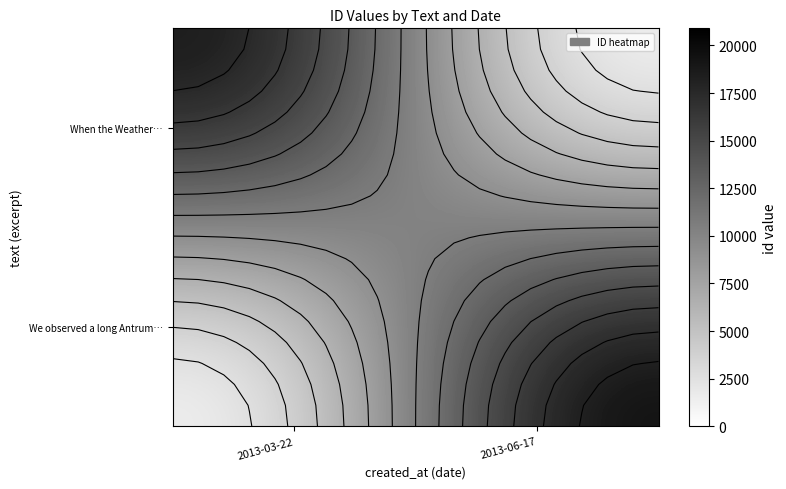

At how many categories does at least one series exceed 14094?

2